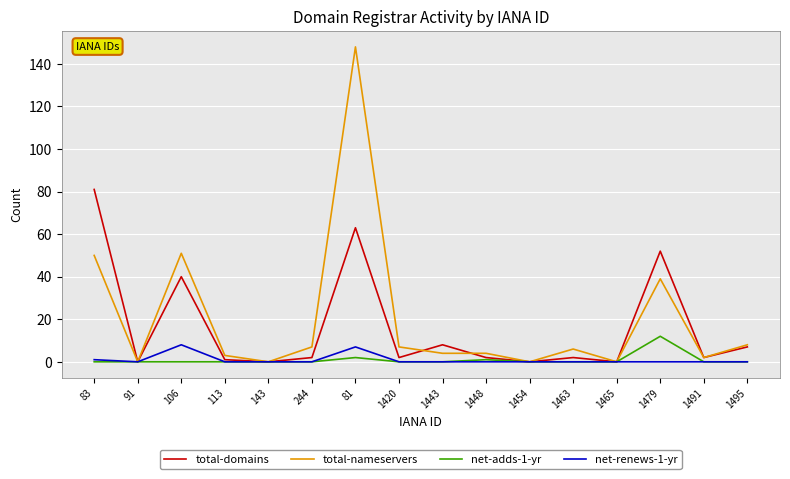

What is the average value of the total-nameservers series?

21